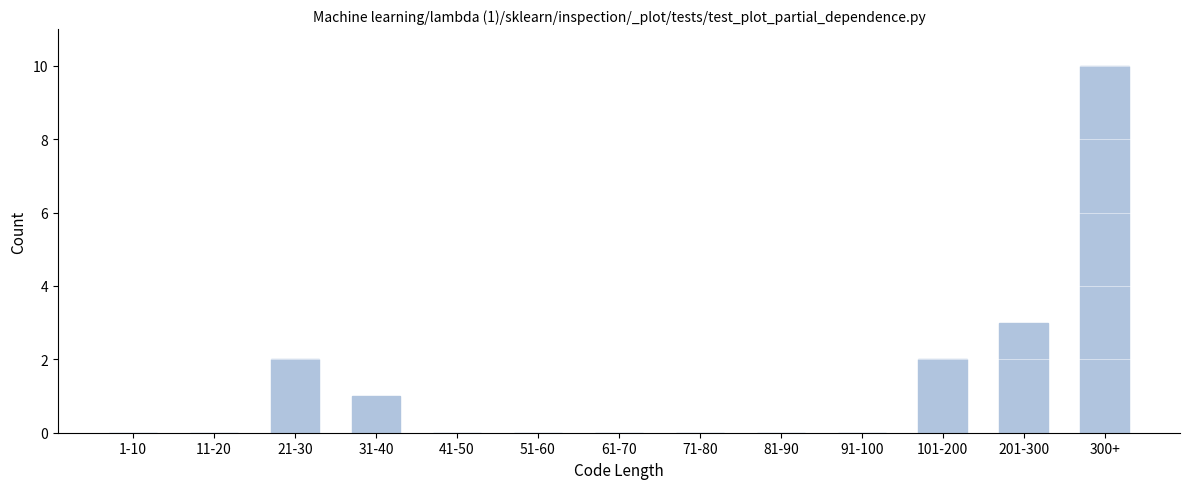

Reading left to right, list all the values displayed in this chart.

1-10=0	11-20=0	21-30=2	31-40=1	41-50=0	51-60=0	61-70=0	71-80=0	81-90=0	91-100=0	101-200=2	201-300=3	300+=10